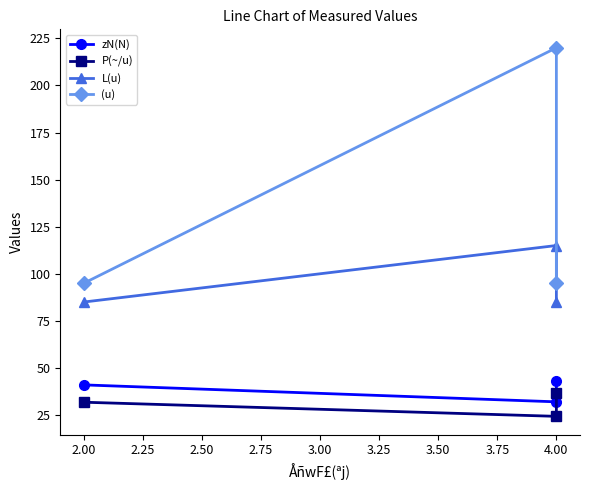

How many data points in P(~/u) are less than 31?

1